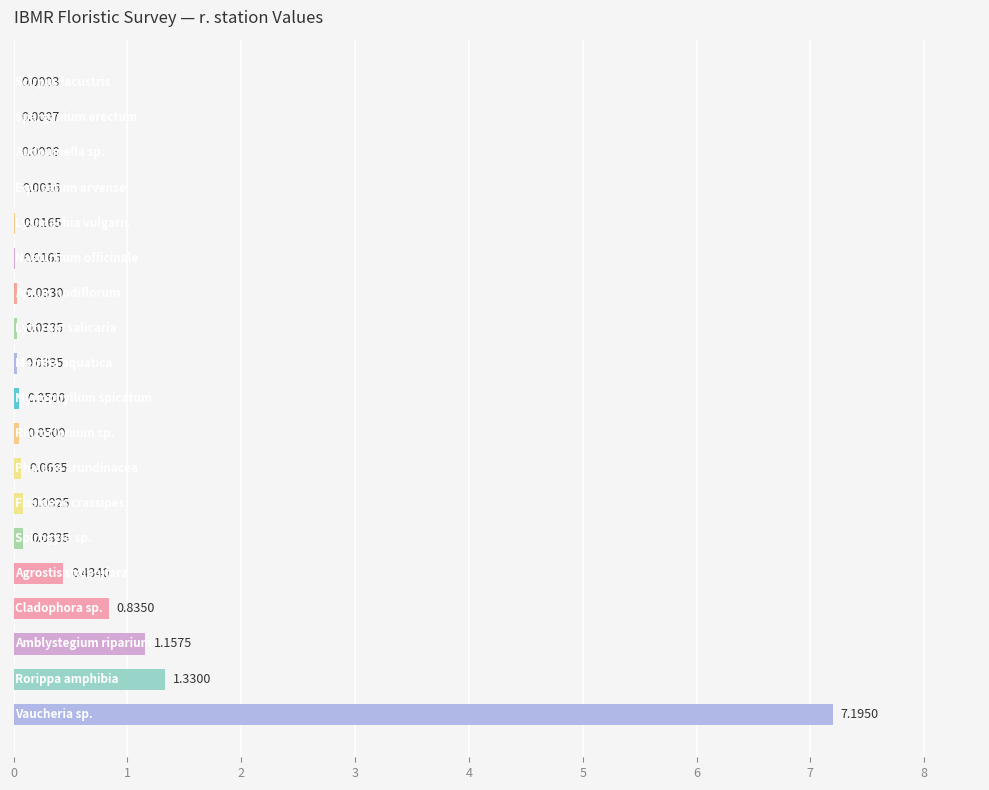

Rank the categories by value from lowest to highest.

18, 17, 16, 15, 13, 14, 12, 10, 11, 8, 9, 7, 6, 5, 4, 3, 2, 1, 0